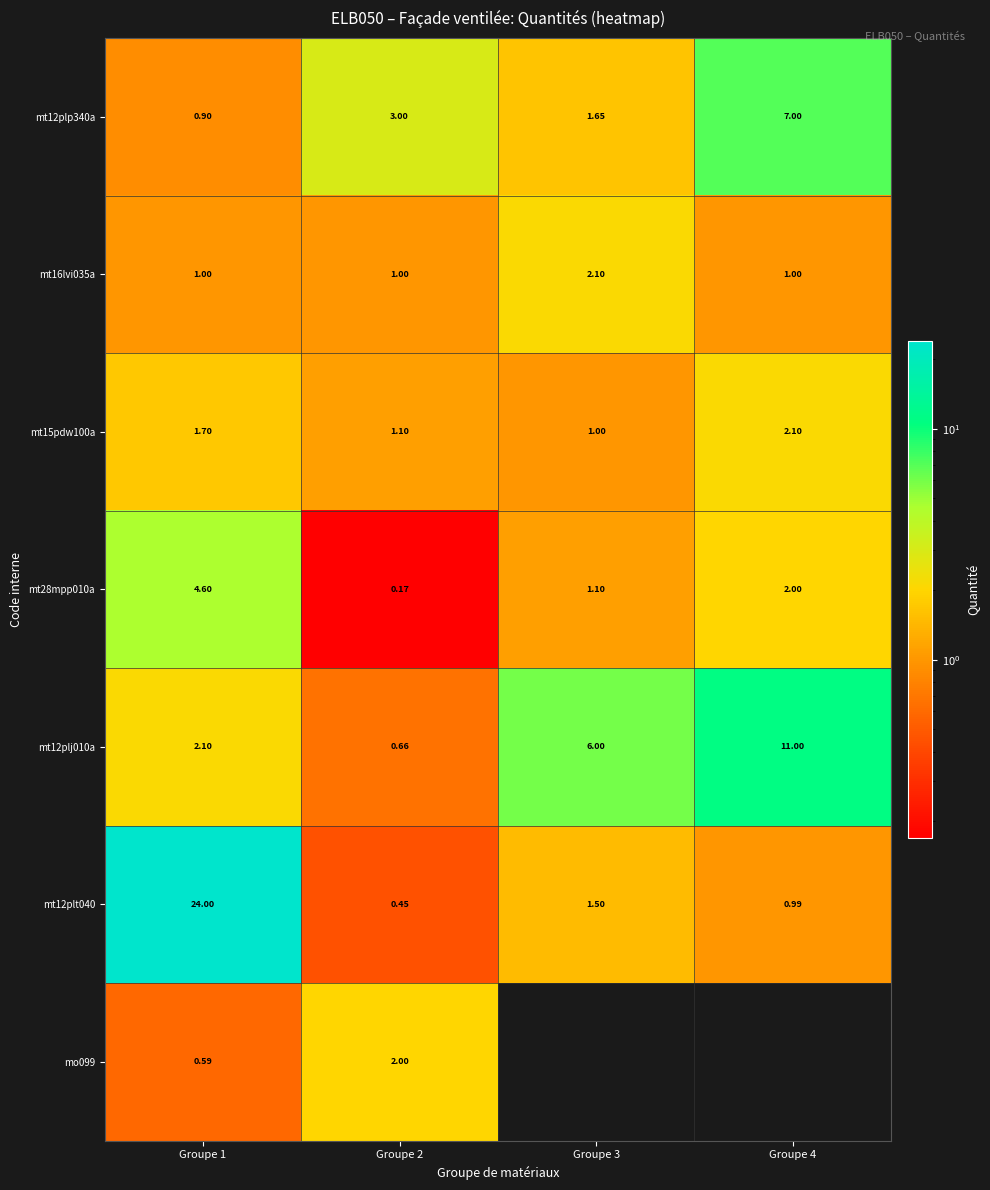

What is the spread (max minus min) of values at Groupe 1?

23.4